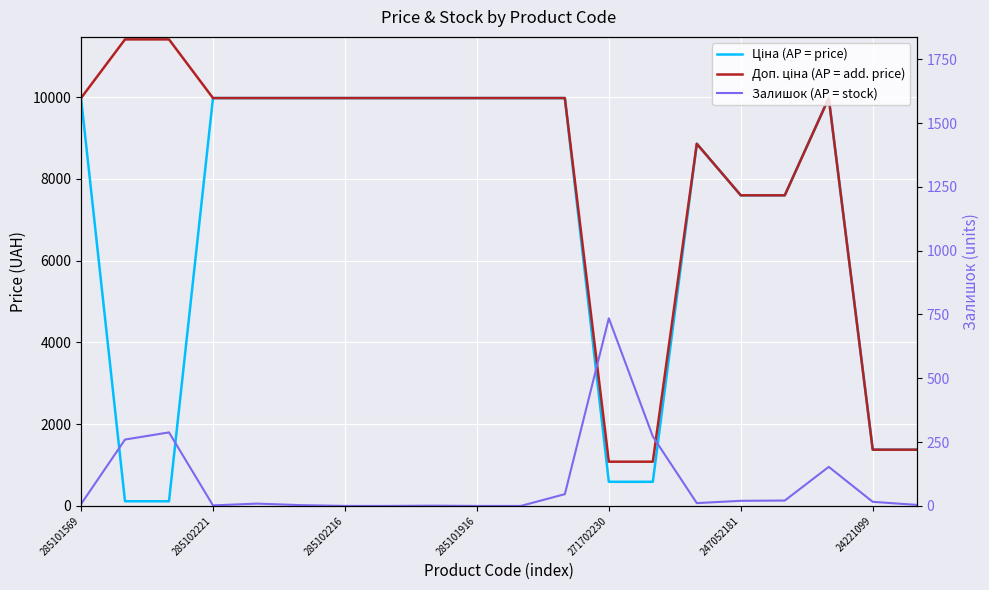

Where does the Доп. ціна (AP = add. price) series first go above 9974?

285101569